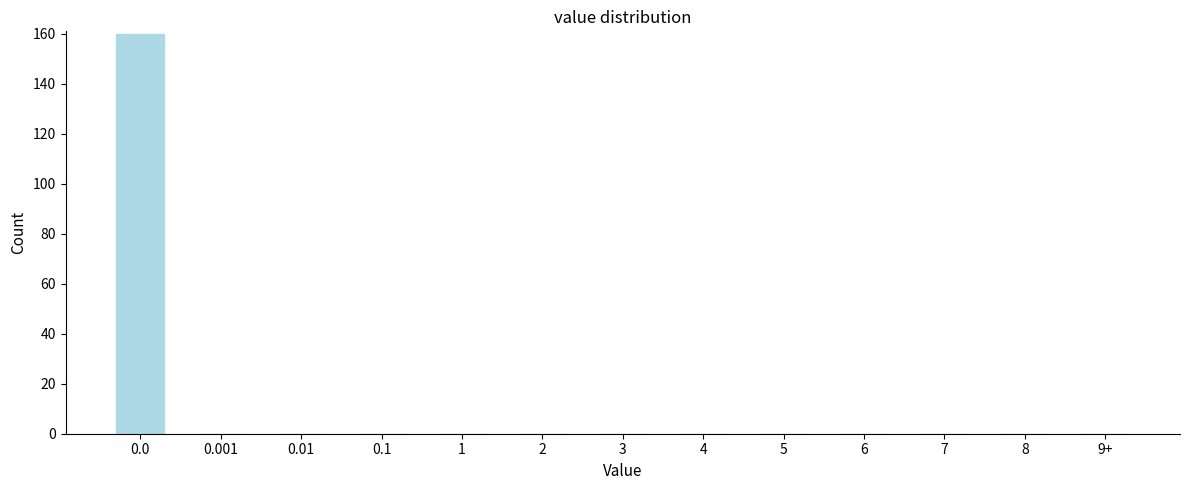

Reading left to right, extract all data points from this chart.

0.0=160	0.001=0	0.01=0	0.1=0	1=0	2=0	3=0	4=0	5=0	6=0	7=0	8=0	9+=0